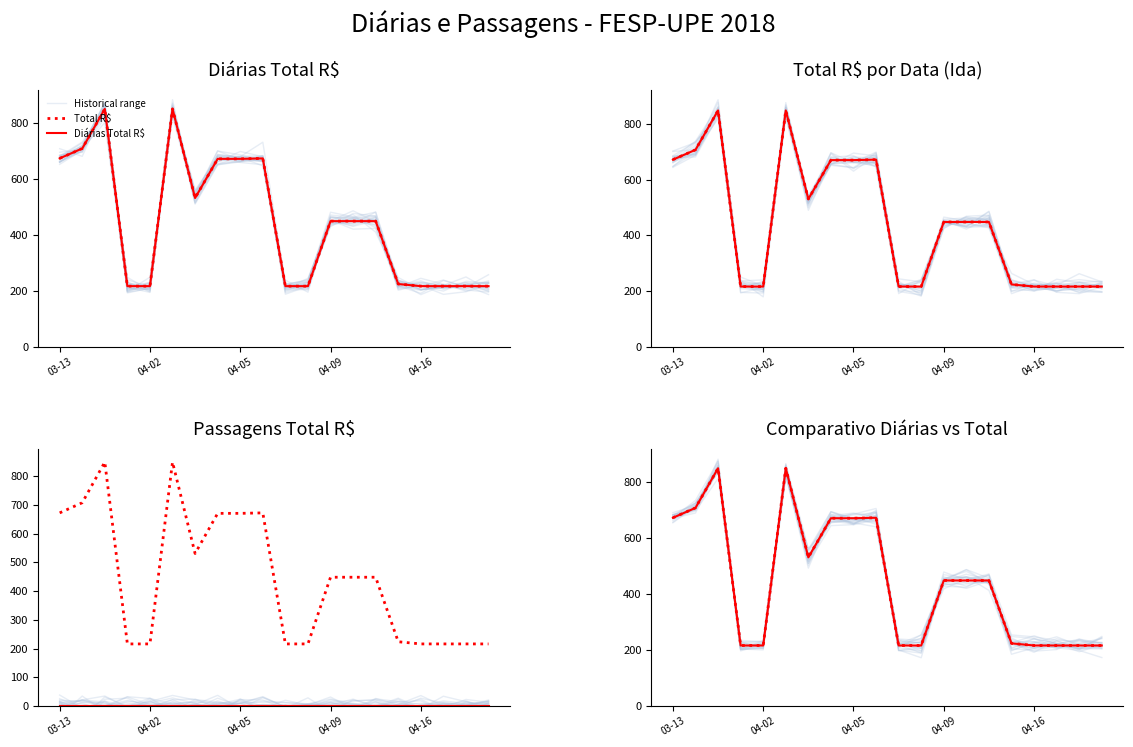

What is the value of the Total R$ point at the 6th from the left?

849.6